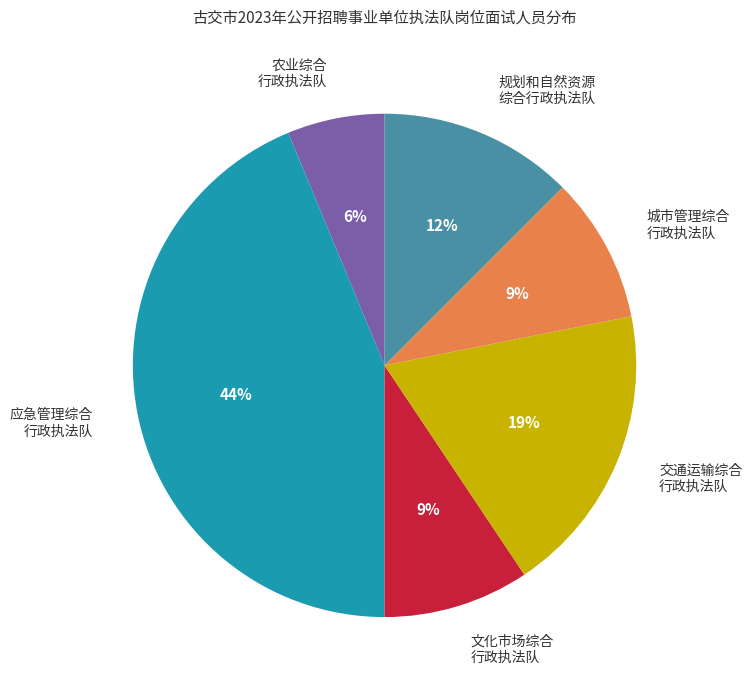

What percentage is the 文化市场综合 行政执法队 slice, to the nearest percent?

9%